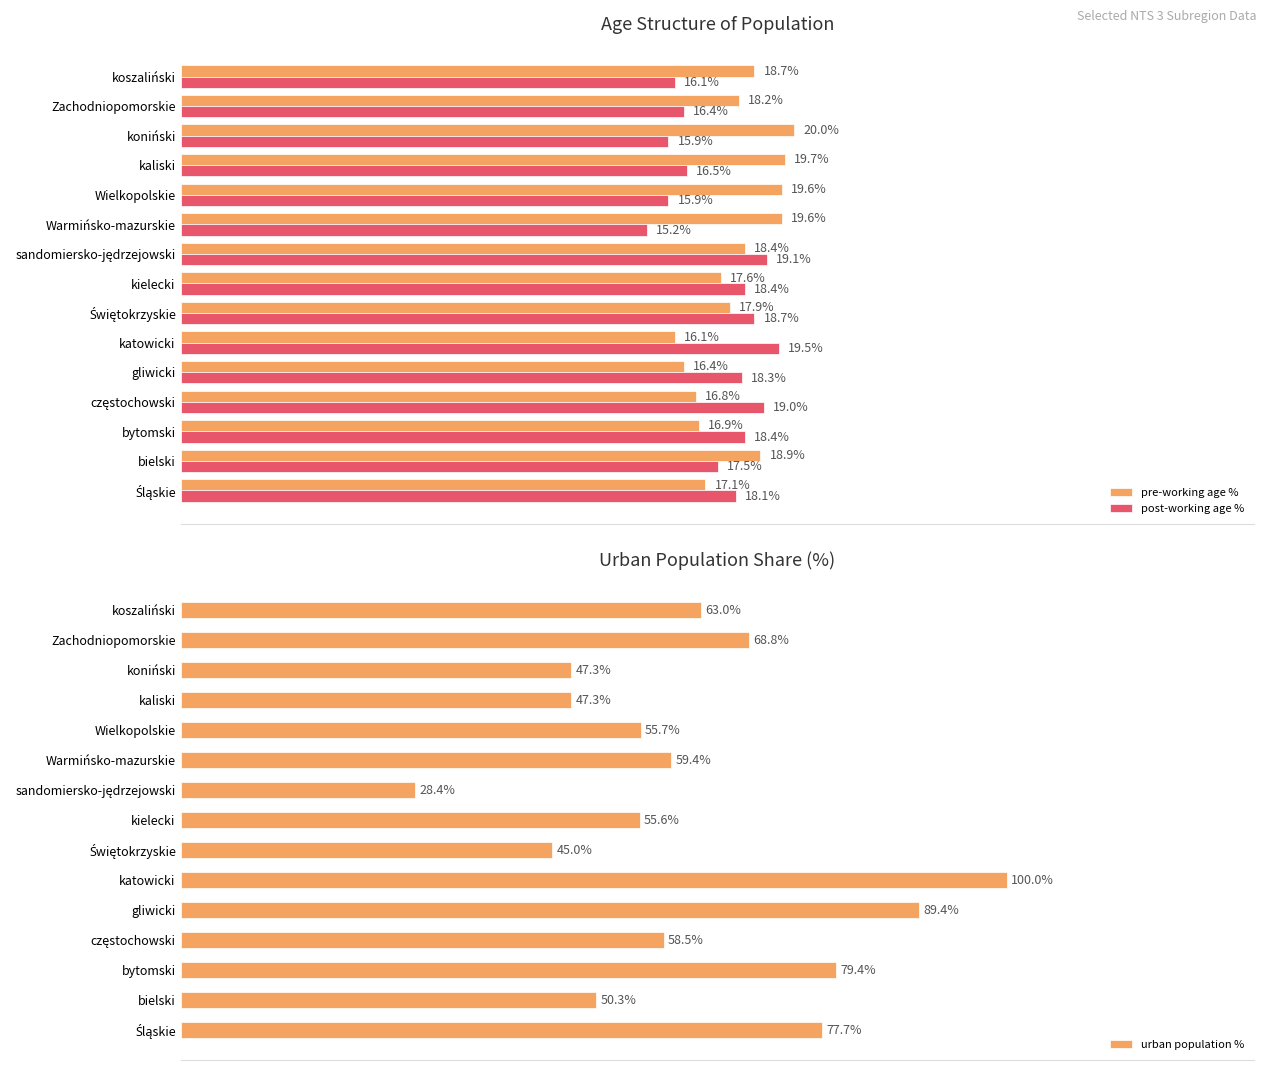

Is the value of post-working age % at Warmińsko-mazurskie greater than the value of urban population % at gliwicki?

No